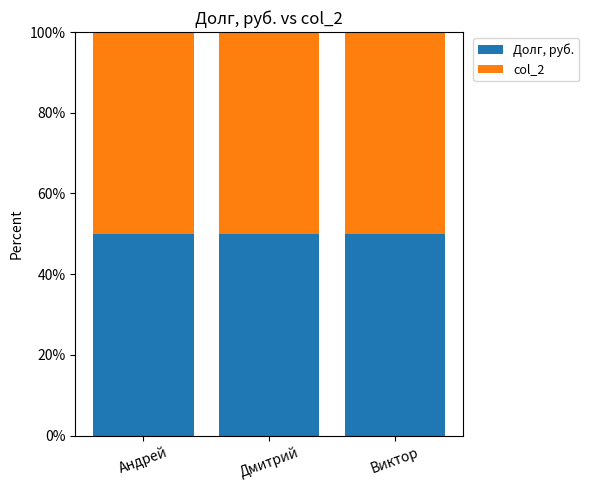

The value of Долг, руб. at Андрей is 100. True or false?

True